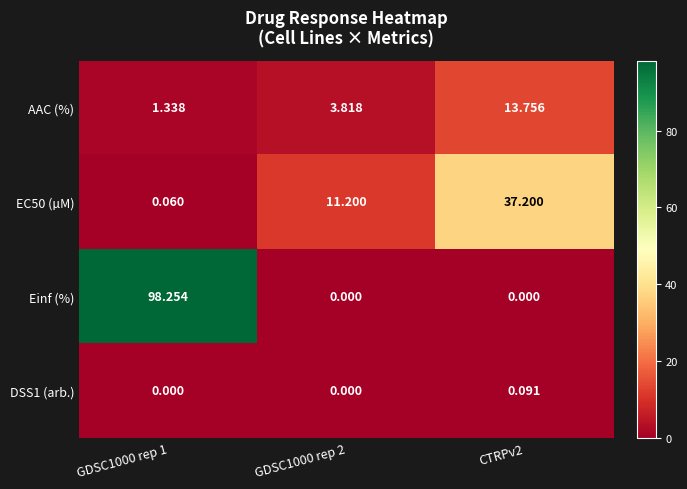

Which series has the largest total across all categories?

Einf (%)